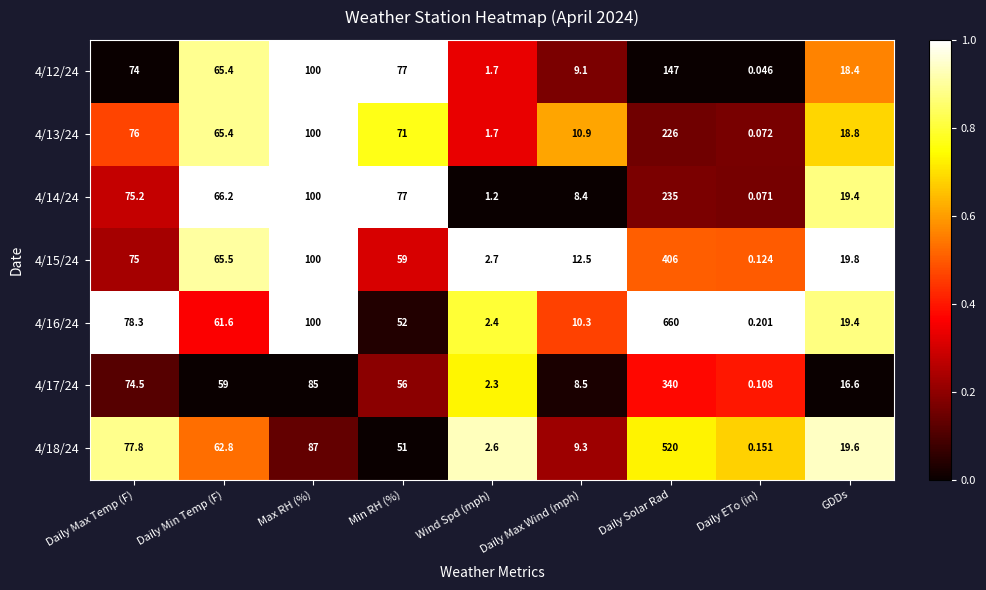

Rank the categories by 4/14/24 value from lowest to highest.

Daily ETo (in), Wind Spd (mph), Daily Max Wind (mph), GDDs, Daily Min Temp (F), Daily Max Temp (F), Min RH (%), Max RH (%), Daily Solar Rad